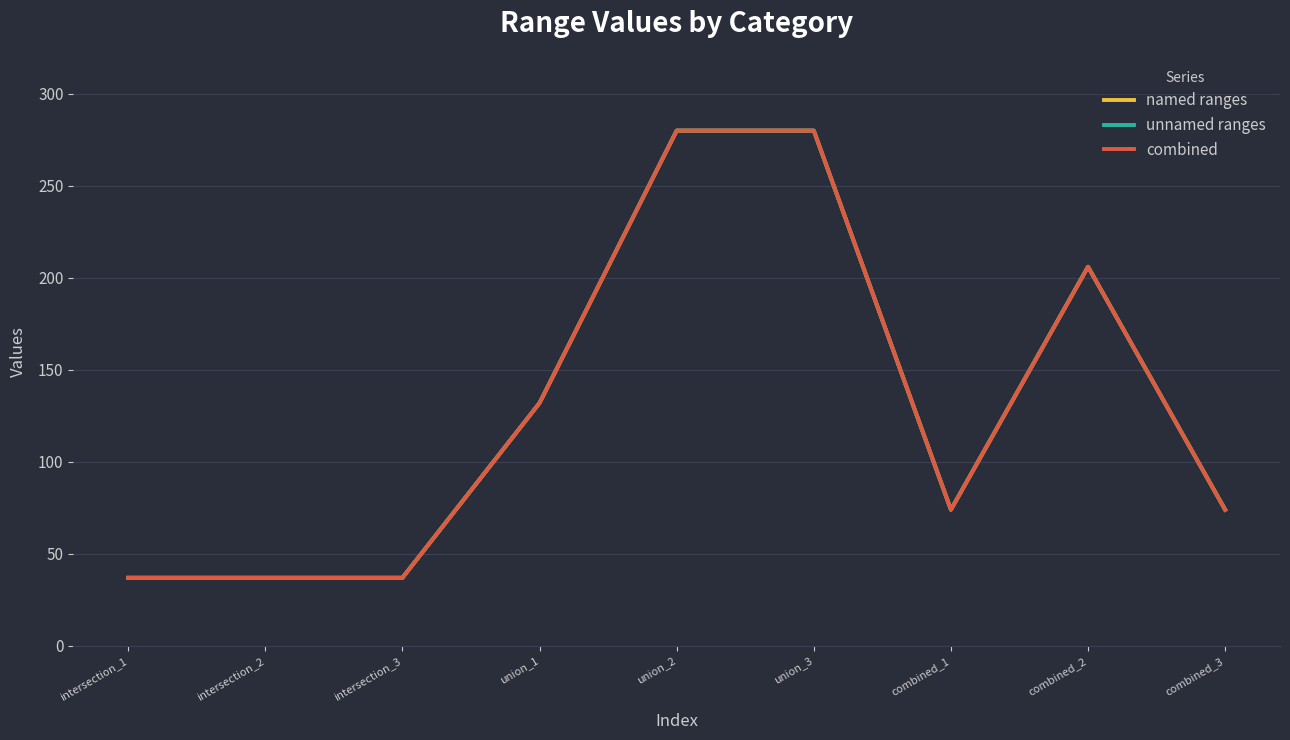

What is the minimum value for unnamed ranges?

37